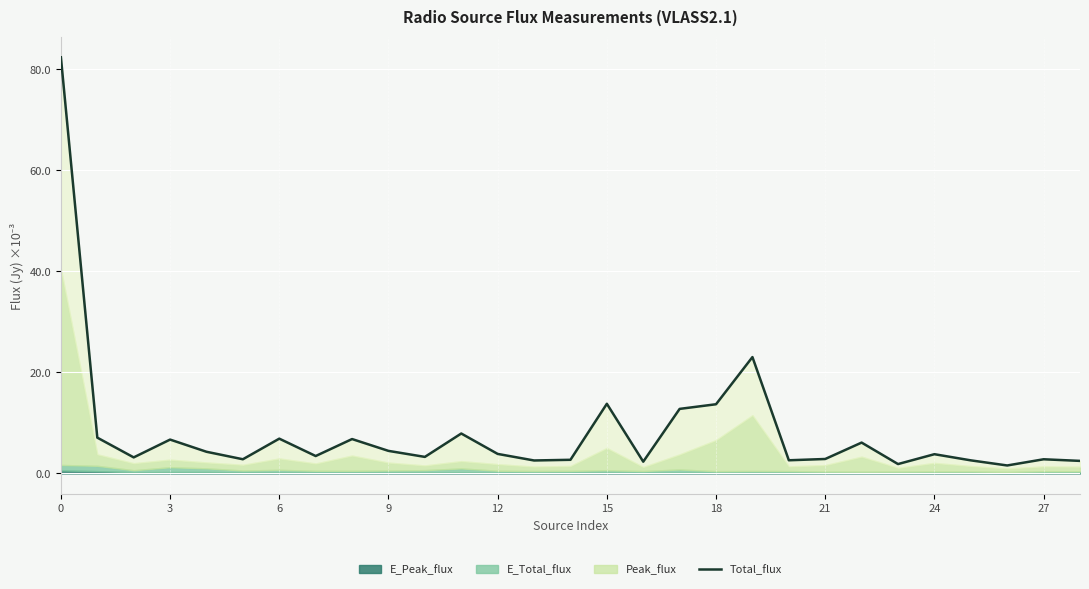

What is the value of the 10th point from the left?

4.5